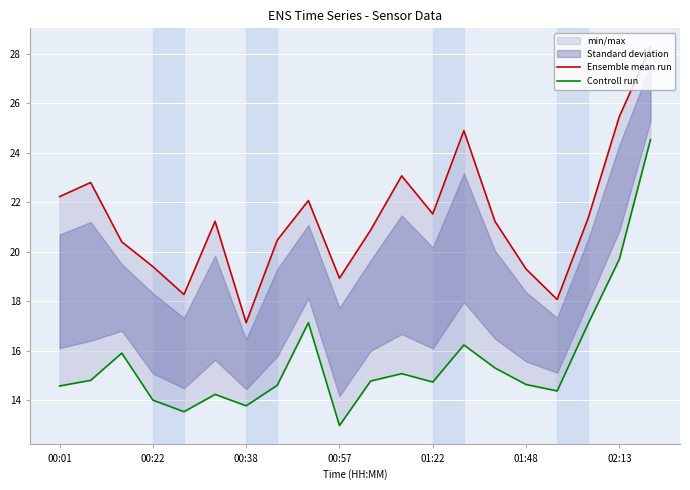

Is the value of Ensemble mean run at 10 greater than the value of Controll run at 00:57?

Yes